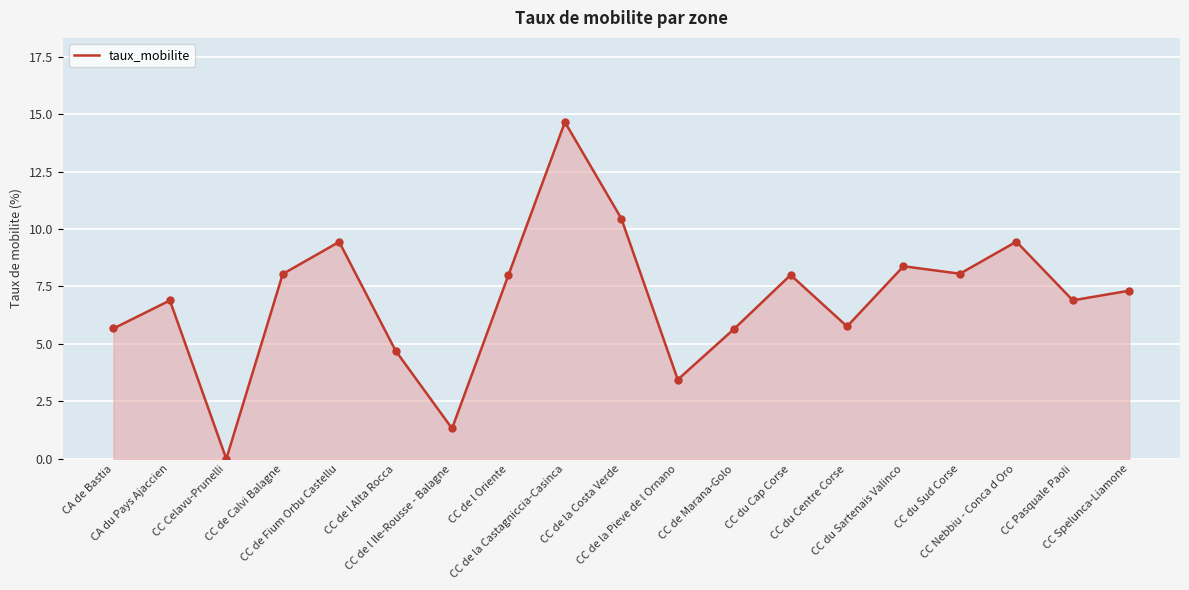

Approximately how many times larger is the value at CA de Bastia compared to CC de Calvi Balagne?

0.7